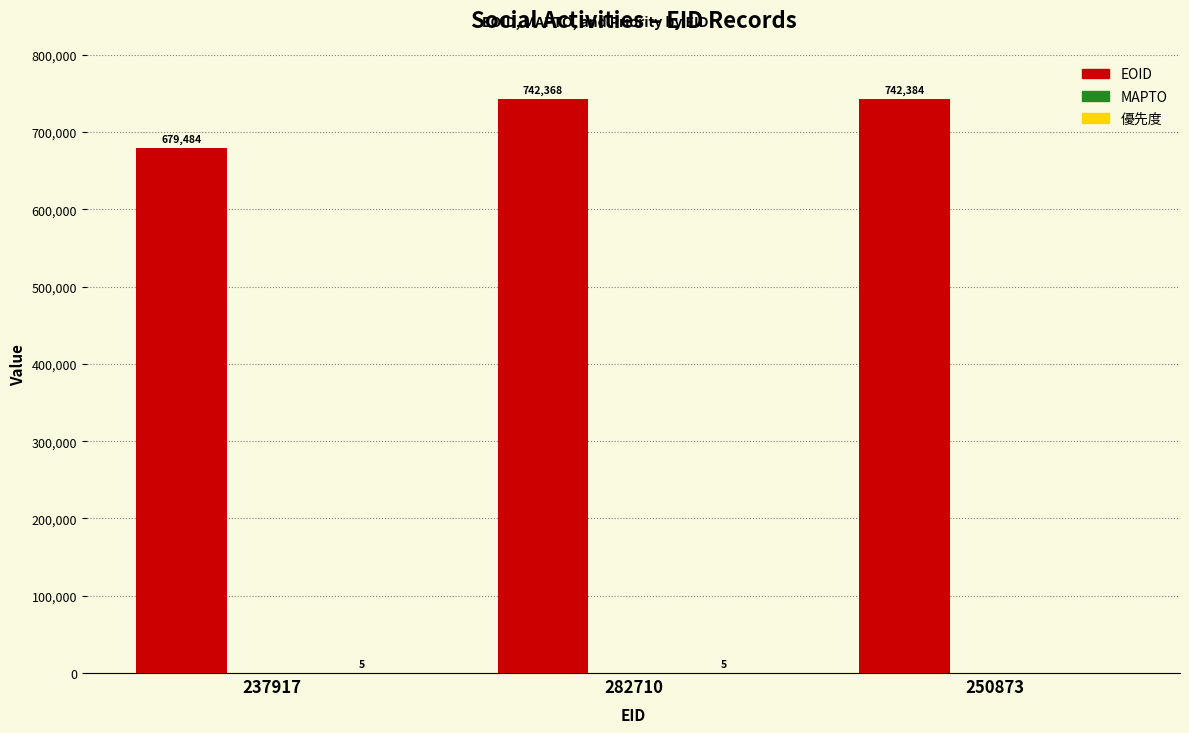

What is the sum of all EOID values?

2164236